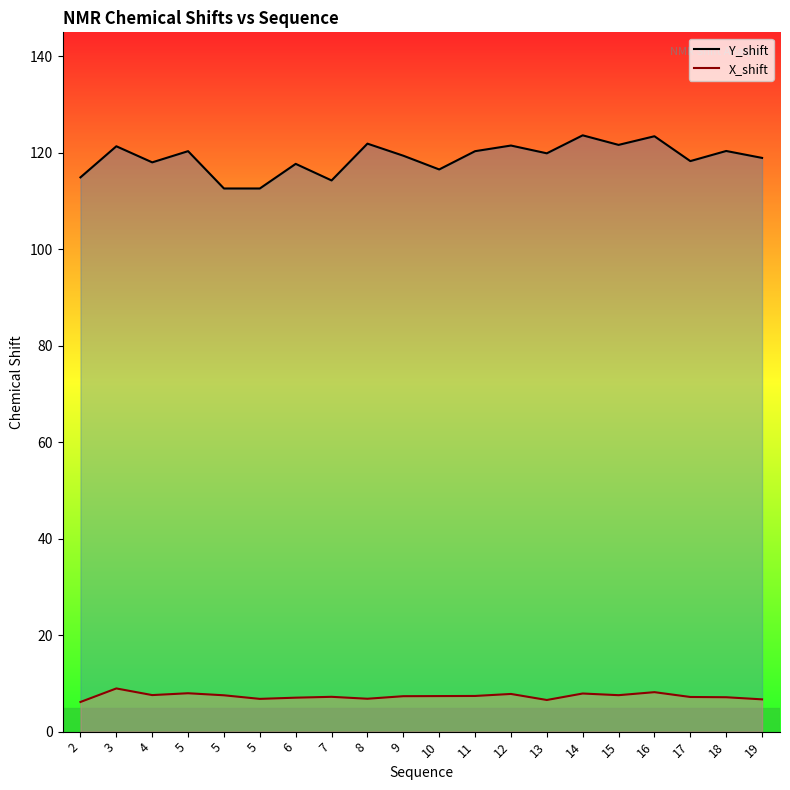

What is the difference between the X_shift values at 2 and 16?

2.0